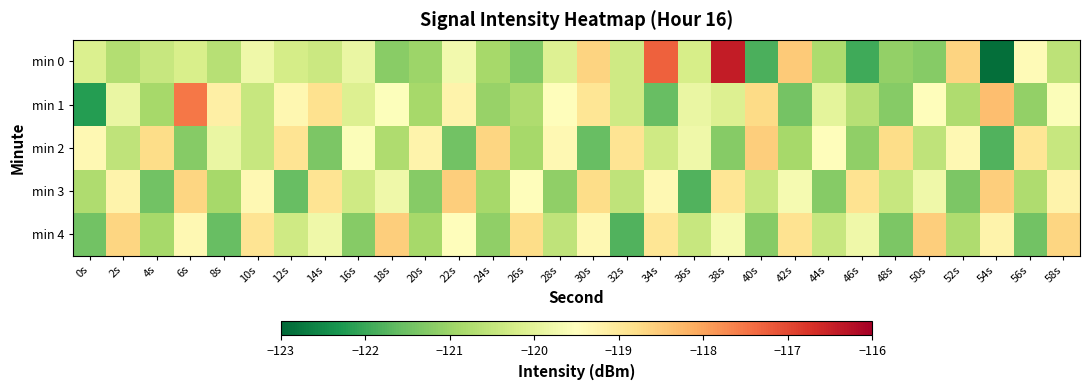

Which has a higher value, 50s or 10s?

10s